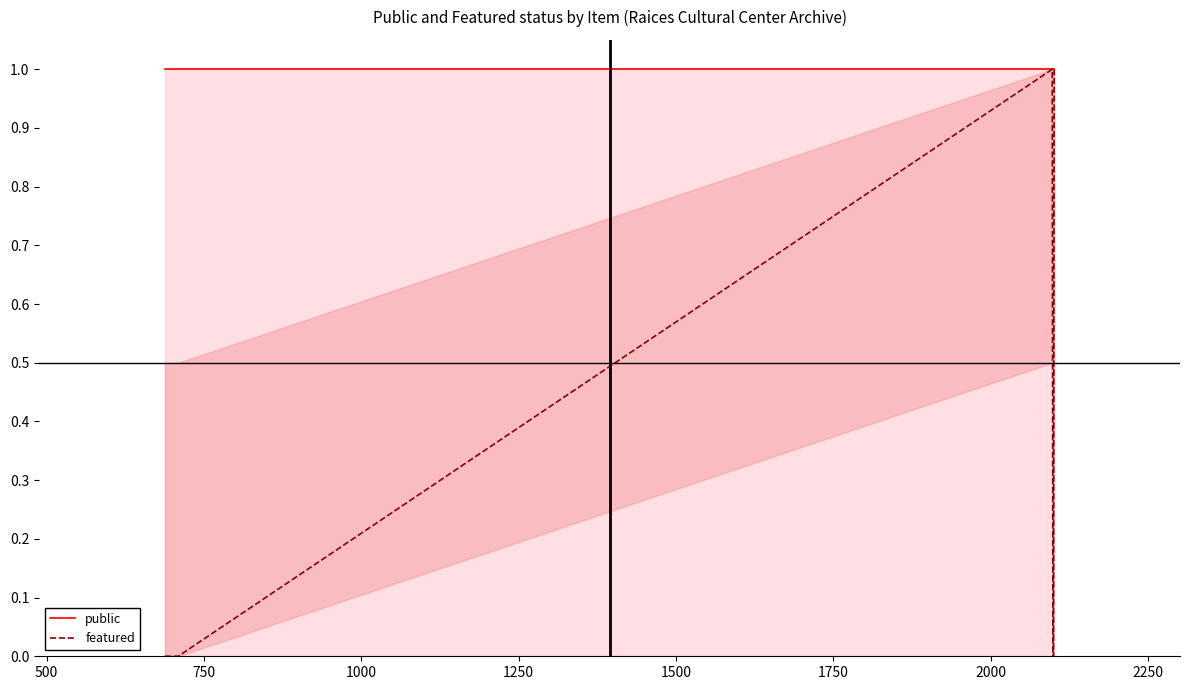

Rank the series at 1000 from highest to lowest value.

public, featured